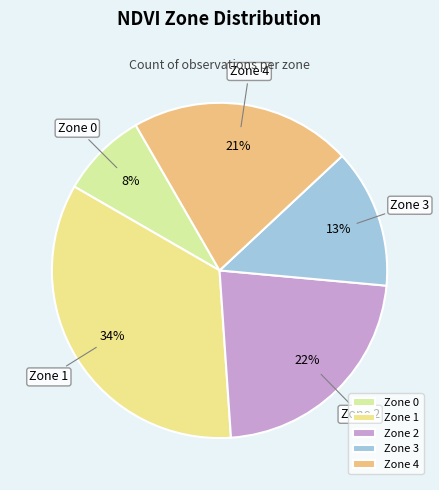

The Zone 0 slice represents 8% of the pie. True or false?

True